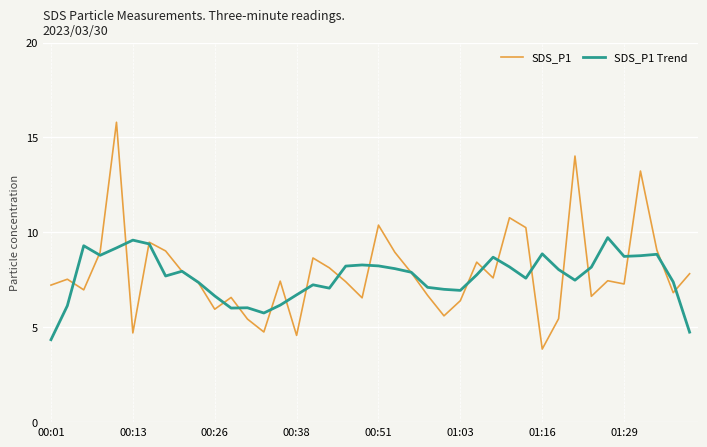

List the series in order of their peak value, lowest first.

SDS_P1 Trend, SDS_P1